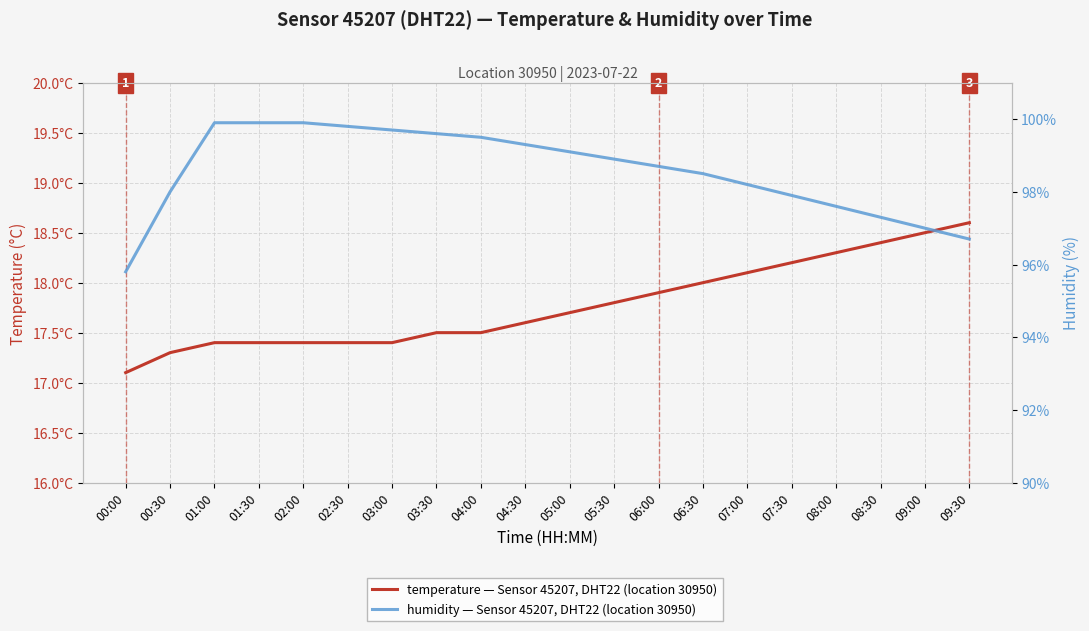

True or false: humidity and temperature cross at least once.

False